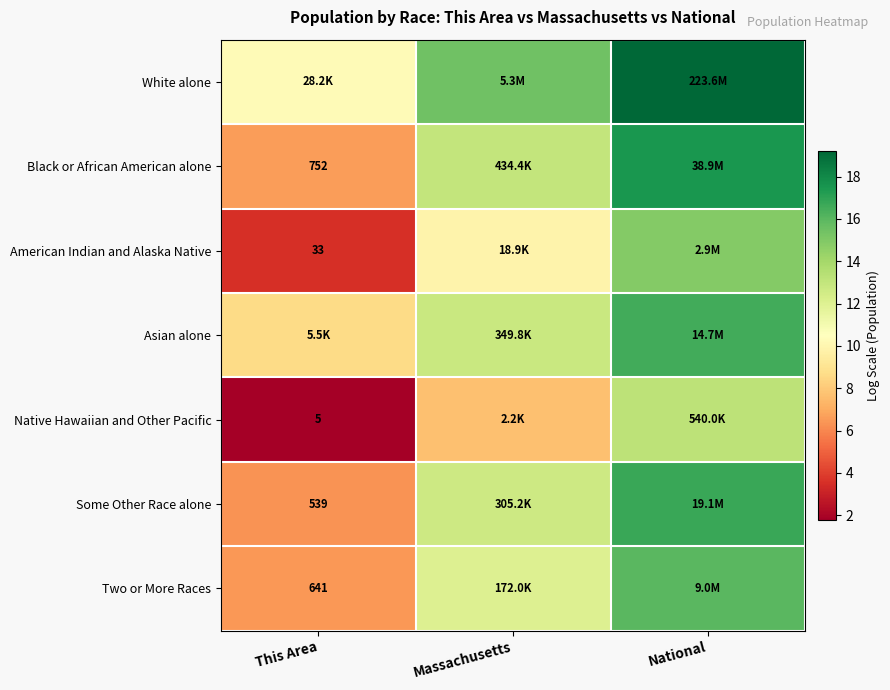

What is the lowest value of the Asian alone series?

8.6